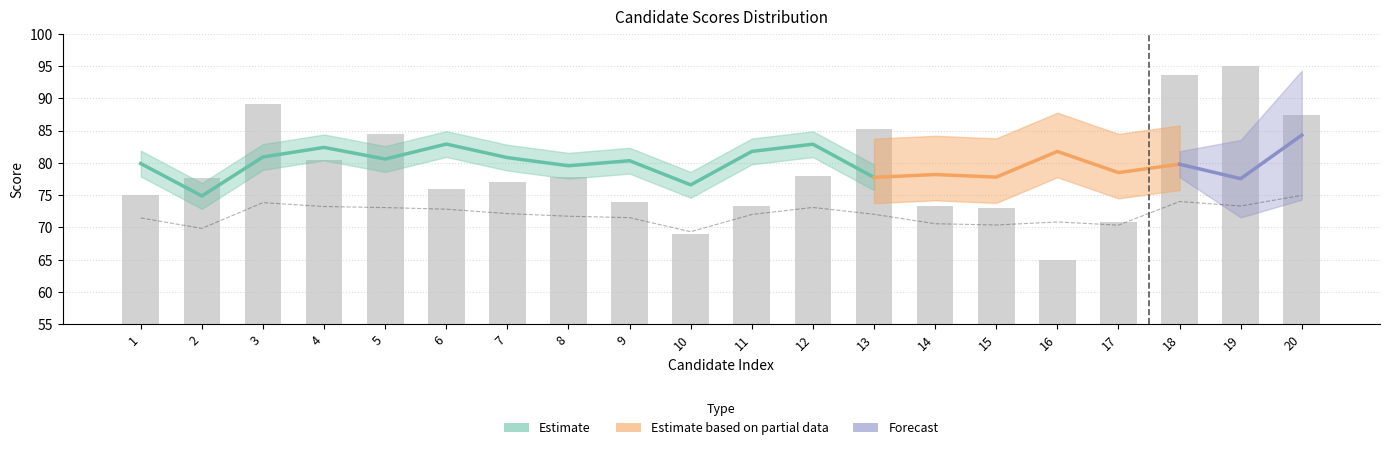

Reading left to right, transcribe all the data shown in this chart.

Written Score: 1=75.0	2=77.7	3=89.1	4=80.4	5=84.5	6=76.0	7=77.1	8=77.8	9=73.9	10=69.0	11=73.4	12=78.0	13=85.2	14=73.4	15=73.1	16=65.0	17=70.9	18=93.6	19=95.0	20=87.5
Total Score: 1=71.5	2=69.8	3=73.8	4=73.2	5=73.1	6=72.8	7=72.2	8=71.7	9=71.5	10=69.3	11=72.0	12=73.1	13=72.0	14=70.6	15=70.4	16=70.8	17=70.4	18=74.0	19=73.3	20=75.0